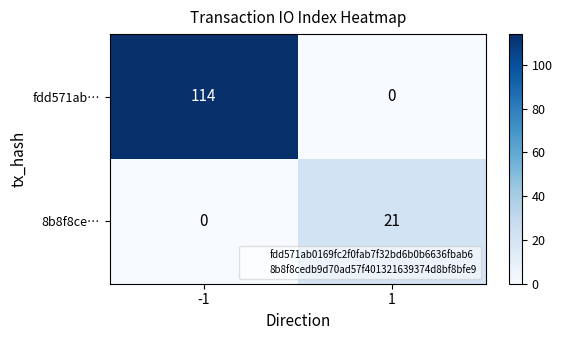

Reading left to right, transcribe all the data shown in this chart.

fdd571ab…: -1=114	1=0
8b8f8ce…: -1=0	1=21